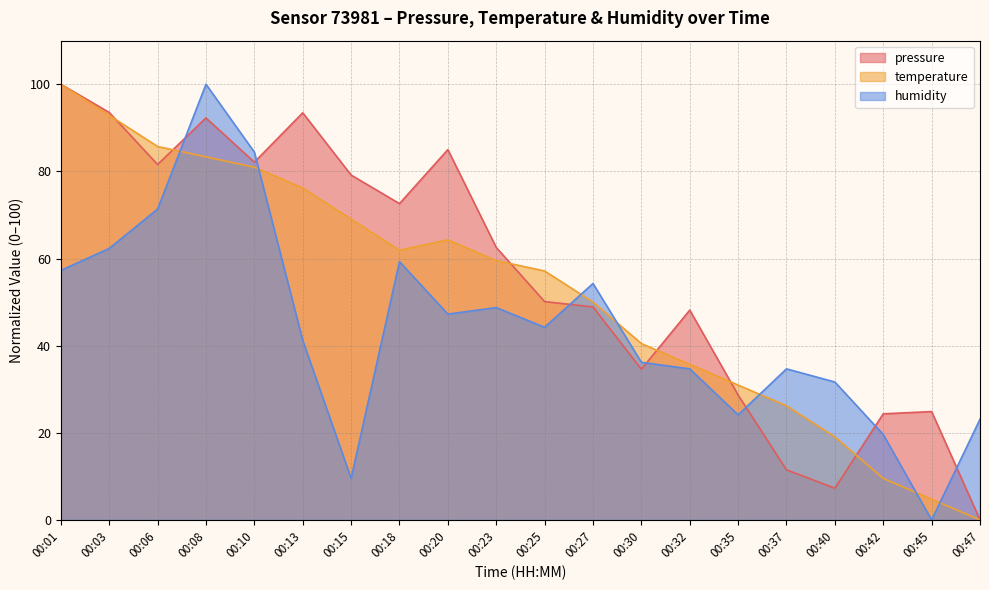

How many lines are shown in the chart?

3